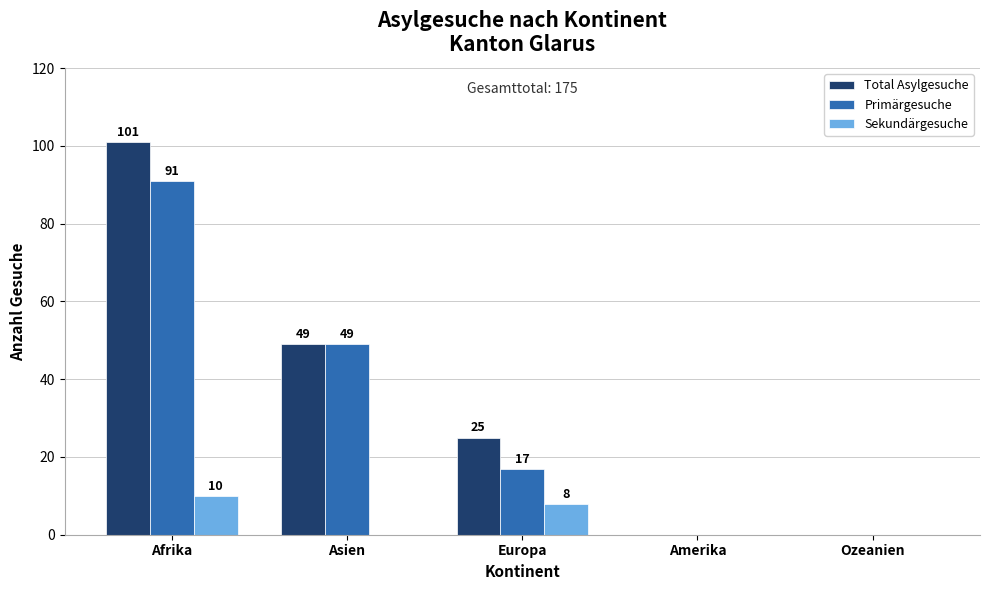

Does the chart contain stacked bars?

No